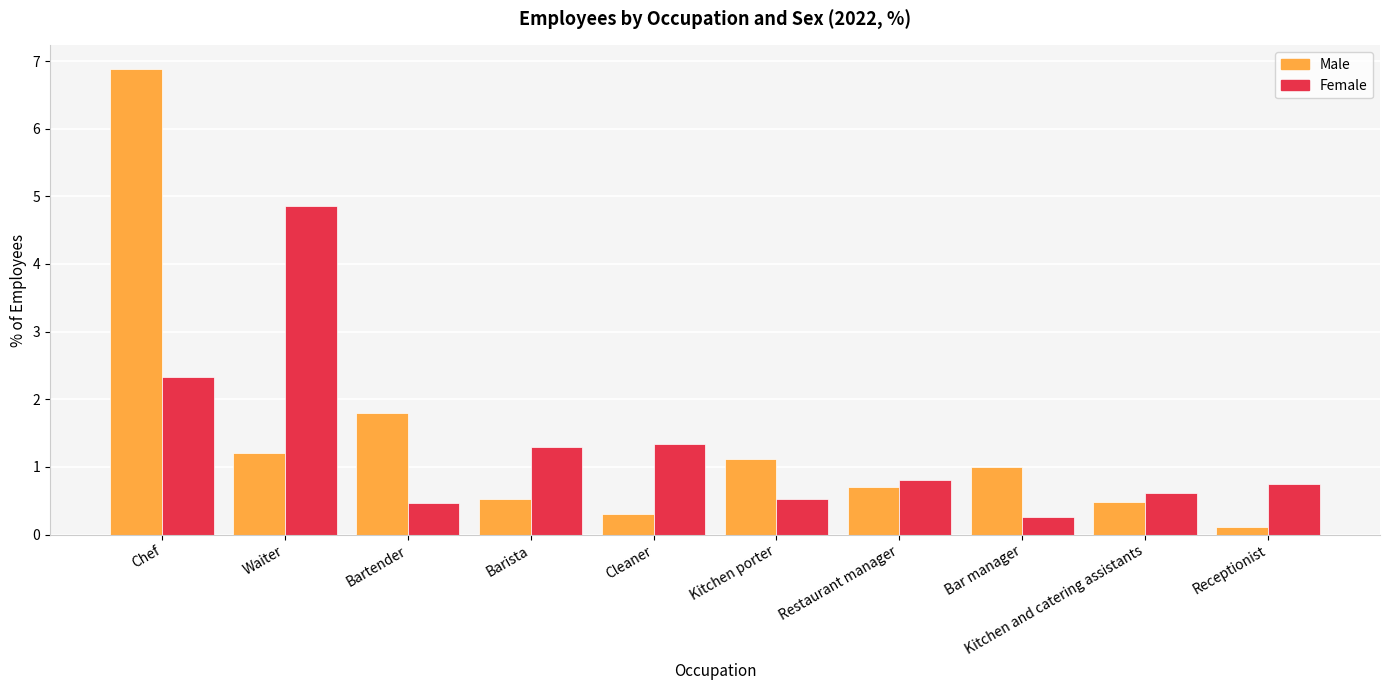

At which category is the sum across all series the highest?

Chef